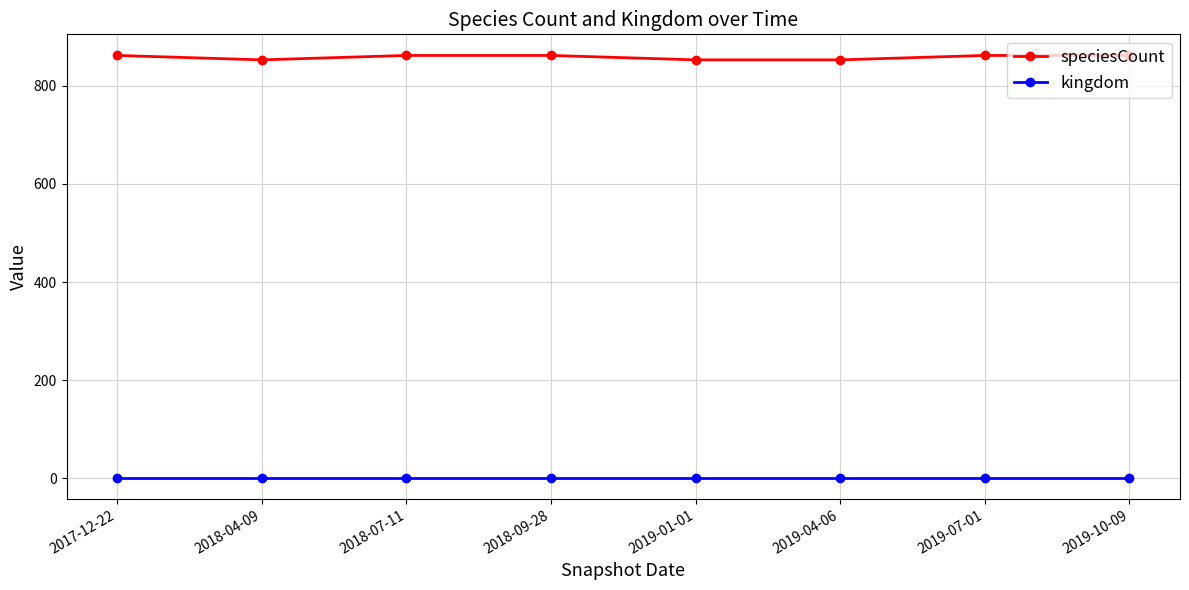

Reading right to left, transcribe all the data shown in this chart.

speciesCount: 862	862	853	853	862	862	853	862
kingdom: 1	1	1	1	1	1	1	1